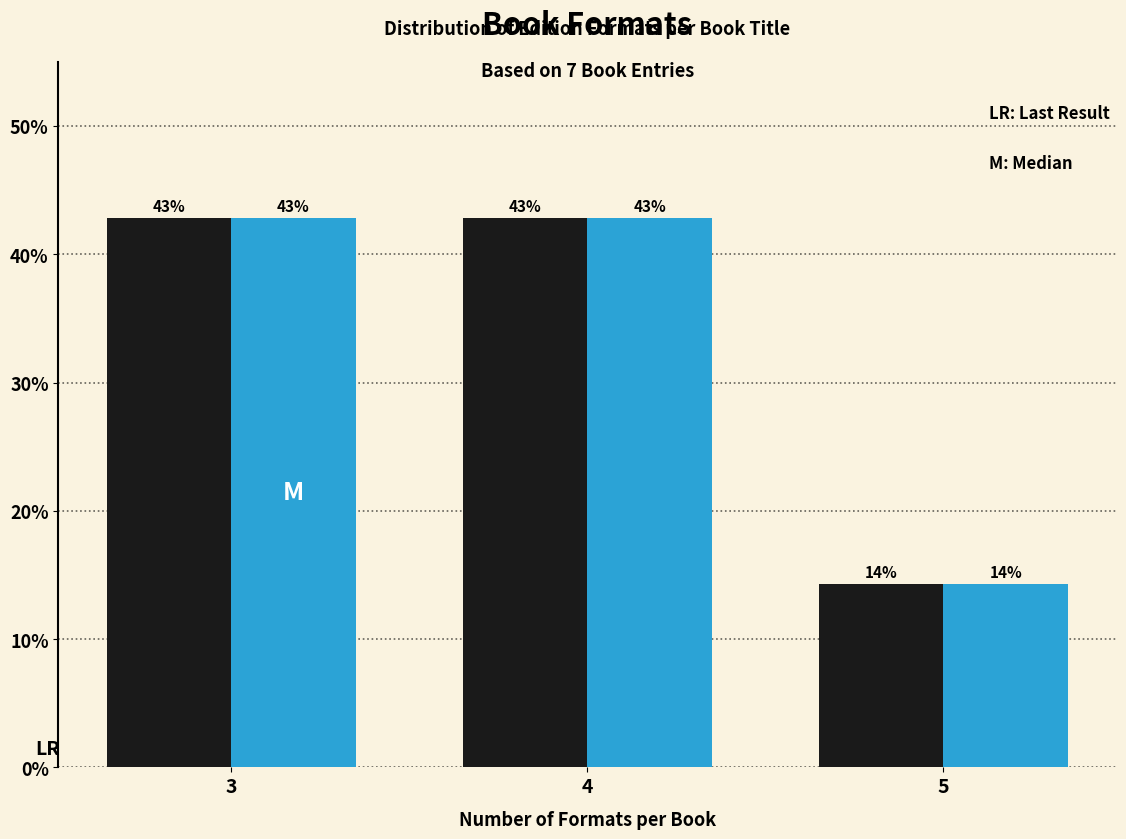

At which category does the chart reach its minimum across all series?

5